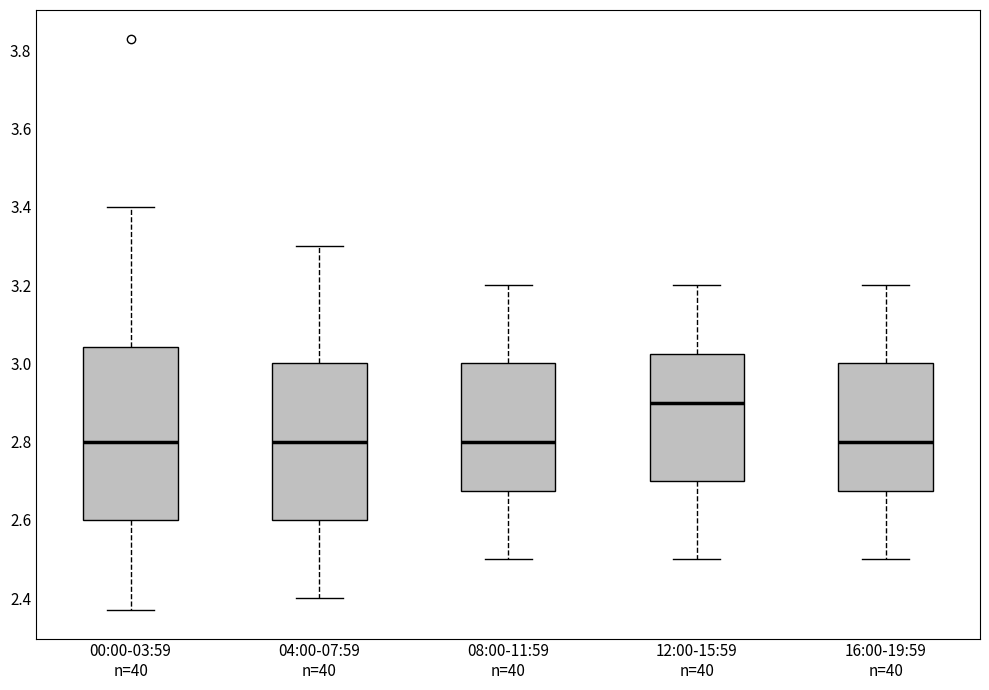

Reading left to right, transcribe this box plot: for each box, give where its median line is, the range the box spans, and where its two whiskers end, as read against the y-axis. The values are not printed on the chart, so give them approximately, as read against the axis.

00:00-03:59 n=40: median 2.80, box 2.60 to 3.04, whiskers 2.38 to 3.40
04:00-07:59 n=40: median 2.80, box 2.60 to 3.00, whiskers 2.40 to 3.30
08:00-11:59 n=40: median 2.80, box 2.68 to 3.00, whiskers 2.50 to 3.20
12:00-15:59 n=40: median 2.90, box 2.70 to 3.02, whiskers 2.50 to 3.20
16:00-19:59 n=40: median 2.80, box 2.68 to 3.00, whiskers 2.50 to 3.20